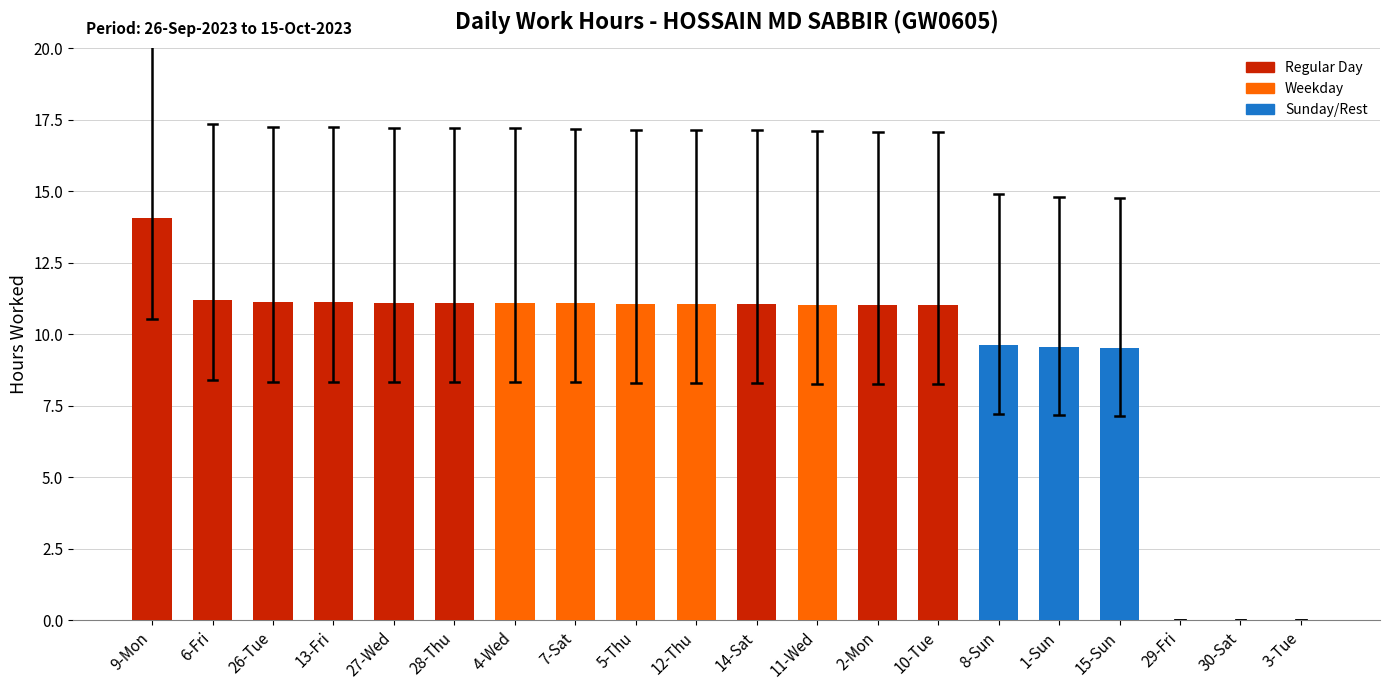

The value at 3-Tue is 0.0. True or false?

True